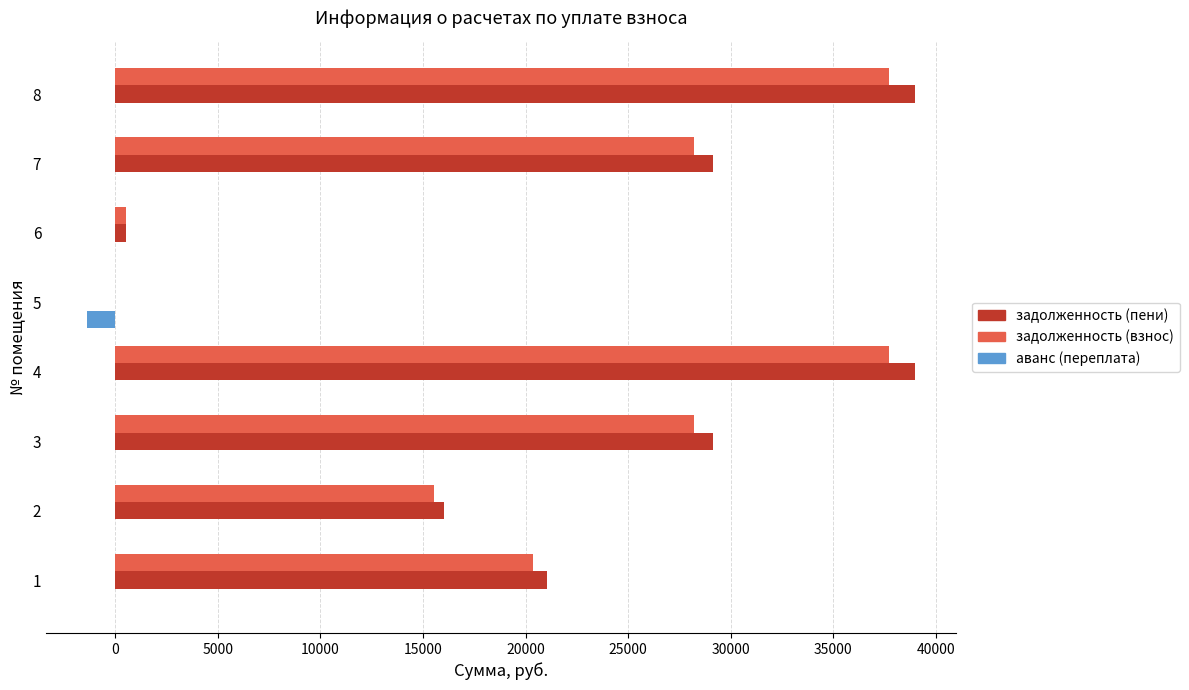

Which series changed the most between 4 and 6?

задолженность (пени)